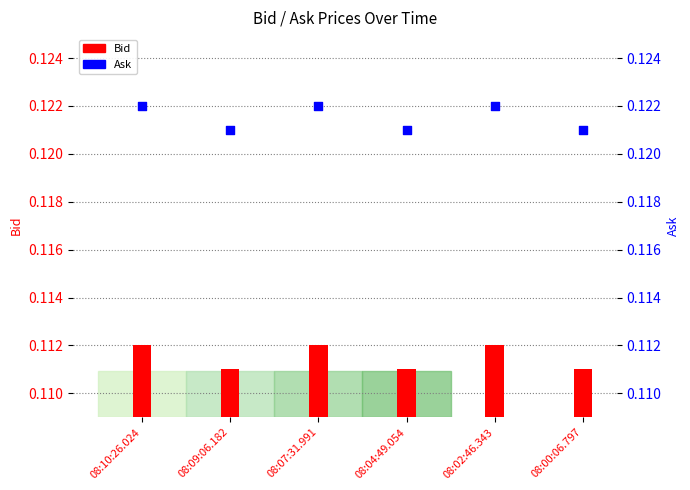

At which category is the sum across all series the highest?

08:10:26.024